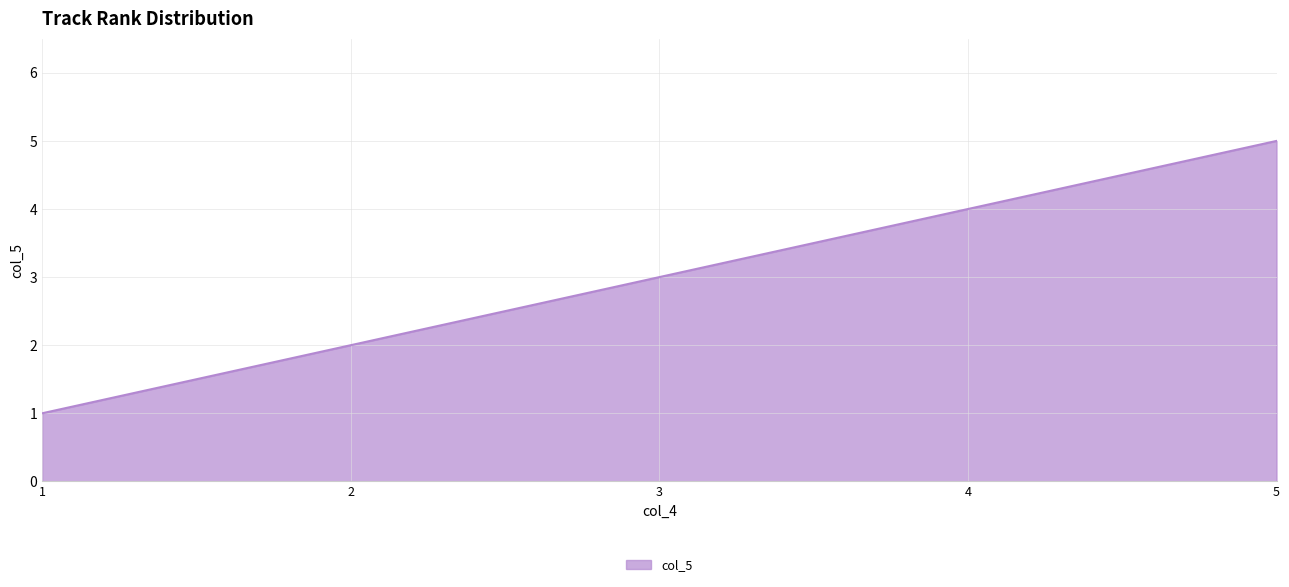

At which label is the value closest to 3?

3